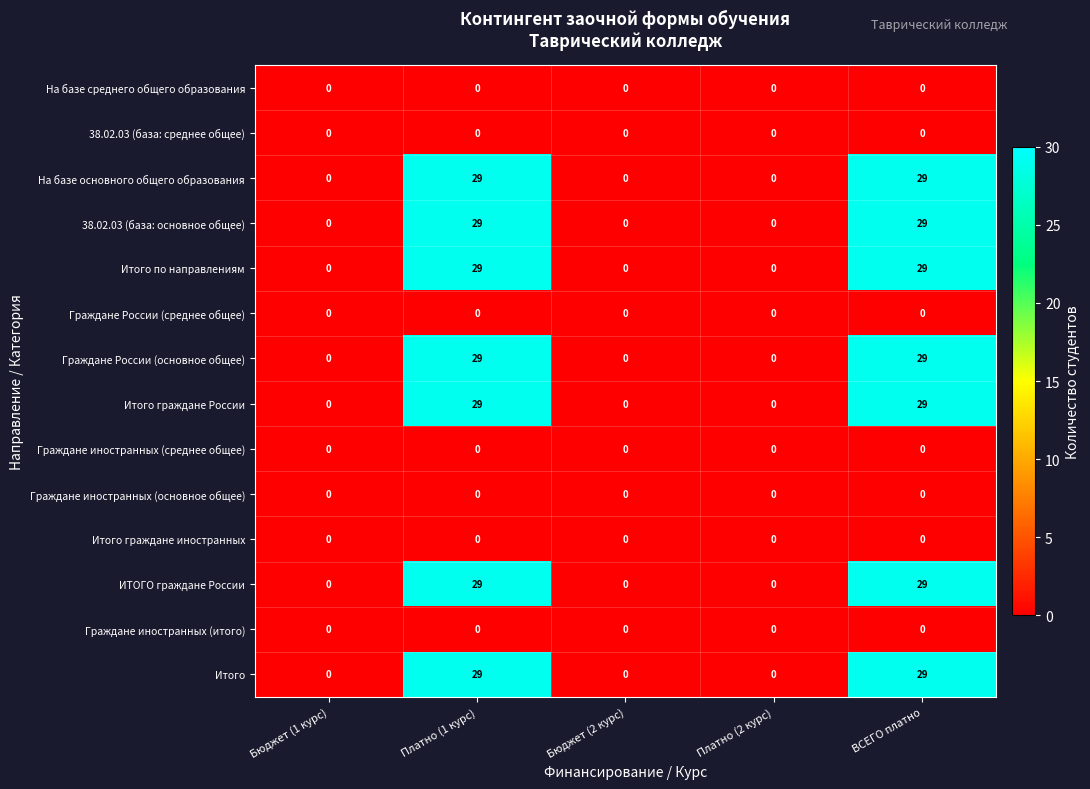

The value of На базе основного общего образования at Бюджет (2 курс) is 14. True or false?

False